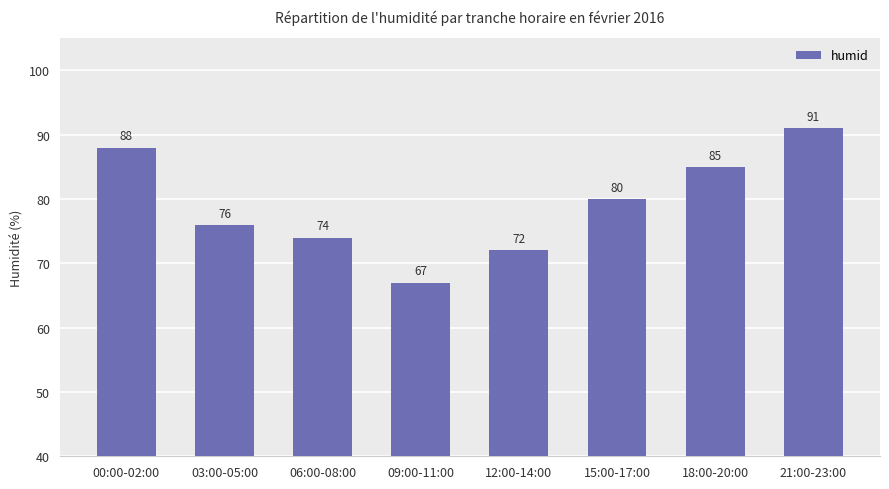

Which has a higher value, 15:00-17:00 or 06:00-08:00?

15:00-17:00